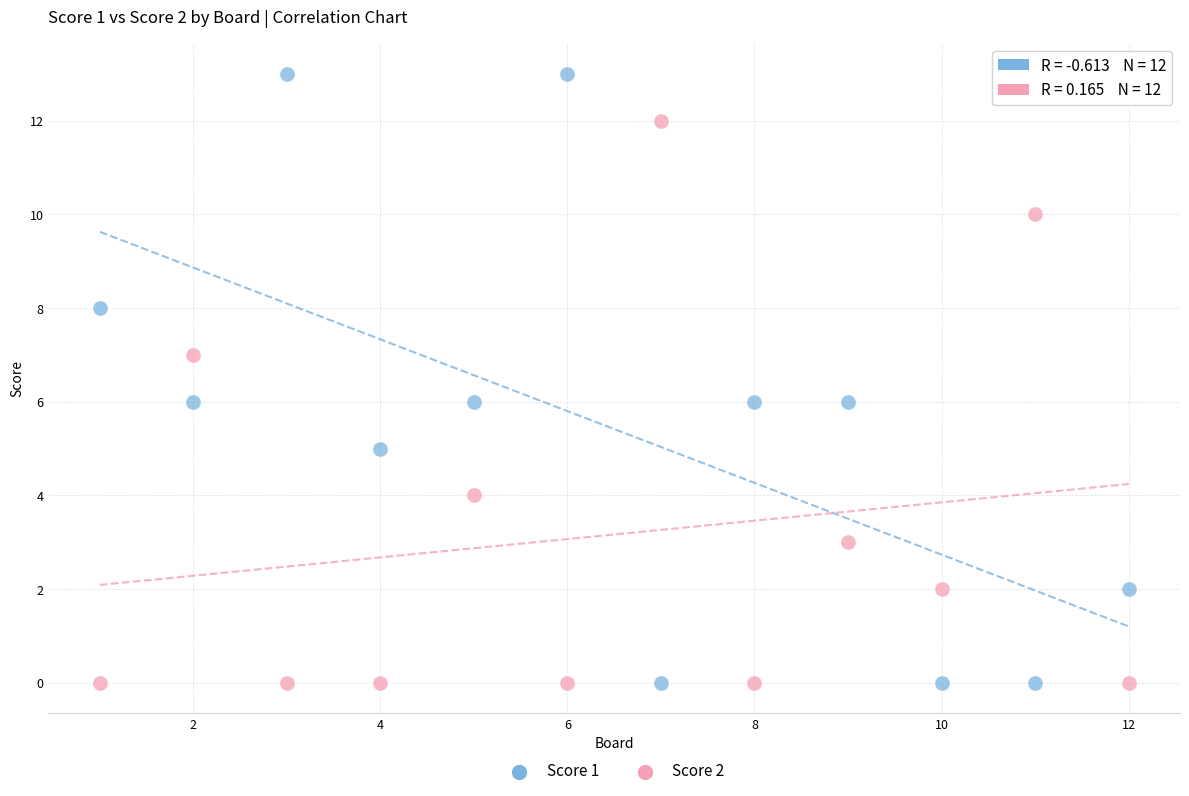

Which series has the largest Y range (max minus min)?

Score 1